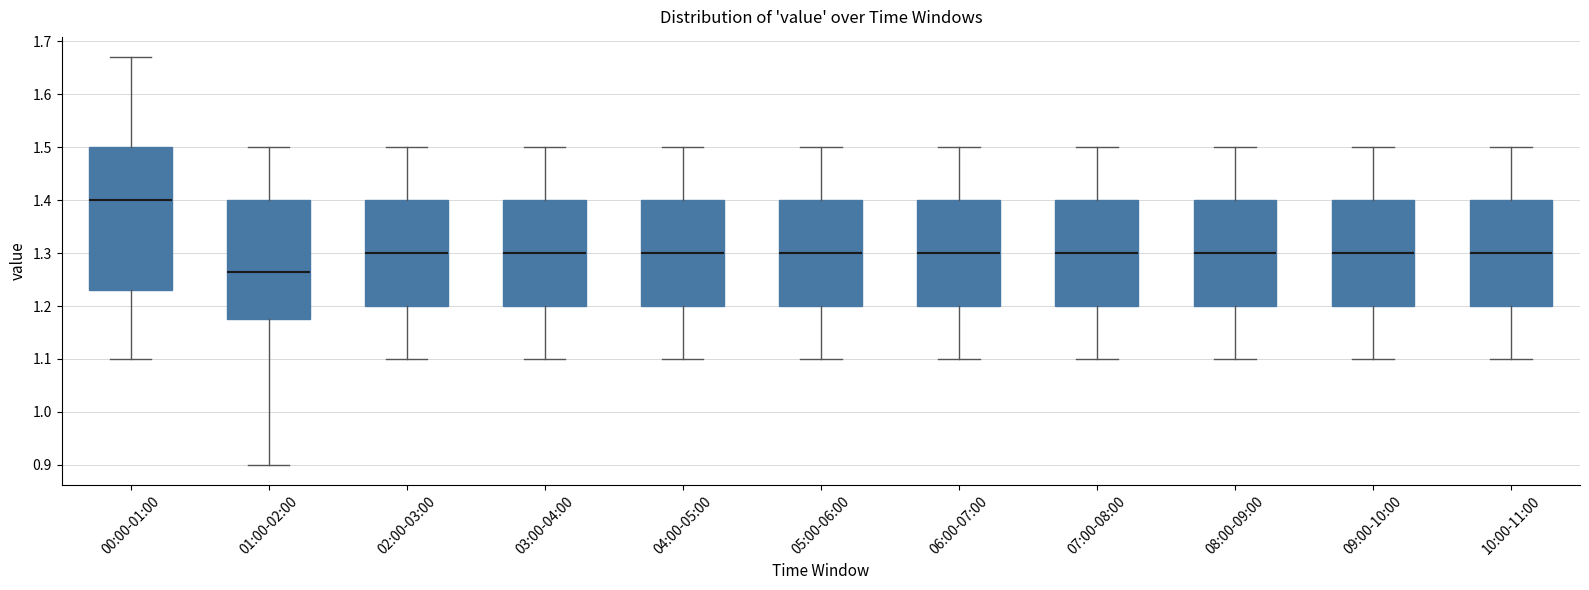

Where is the upper edge of the box for 04:00-05:00 on the y-axis? The values are not printed on the chart, so give them approximately, as read against the axis.

1.40